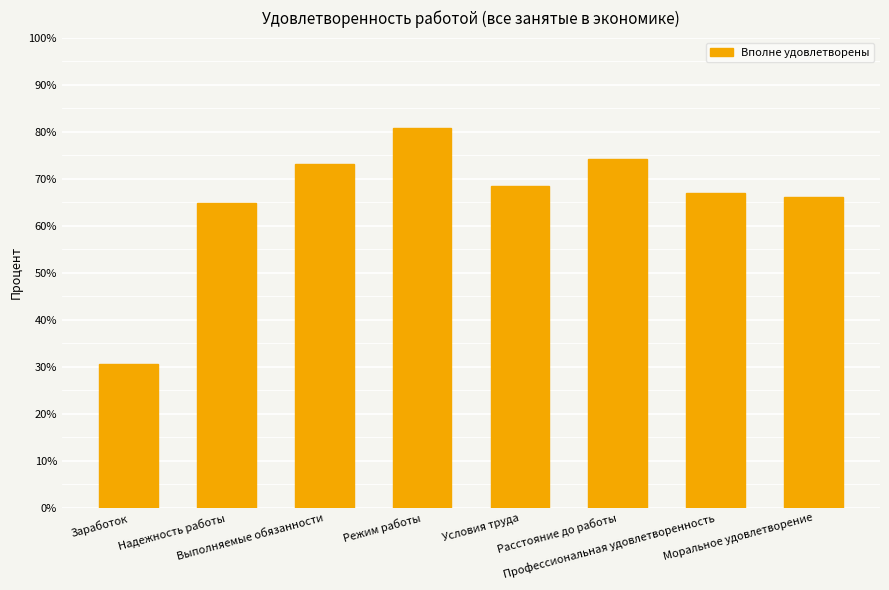

How many data points are less than 68?

4